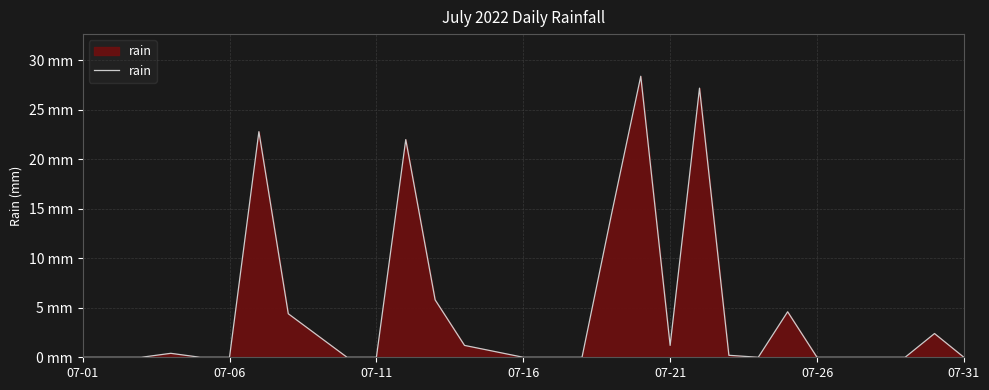

Is this an area chart (filled region under the line)?

Yes